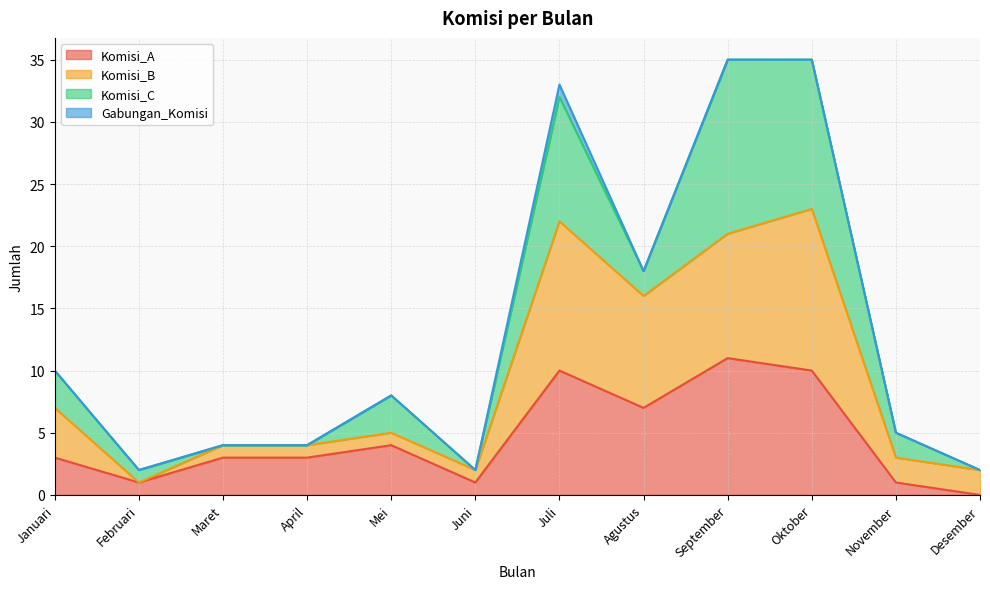

Between Maret and Februari, which is larger?

Maret